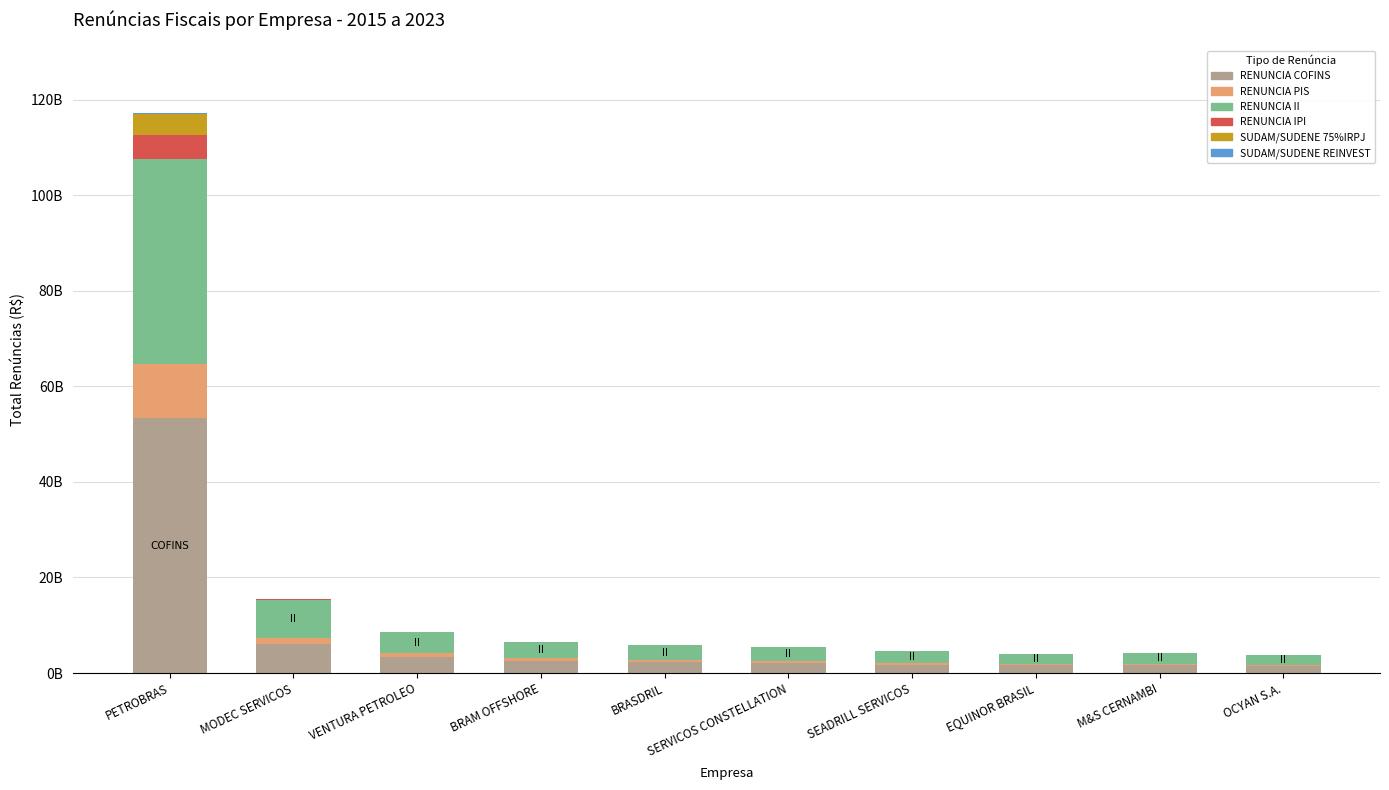

True or false: RENUNCIA PIS has a value of 180083200.3 at OCYAN S.A..

False